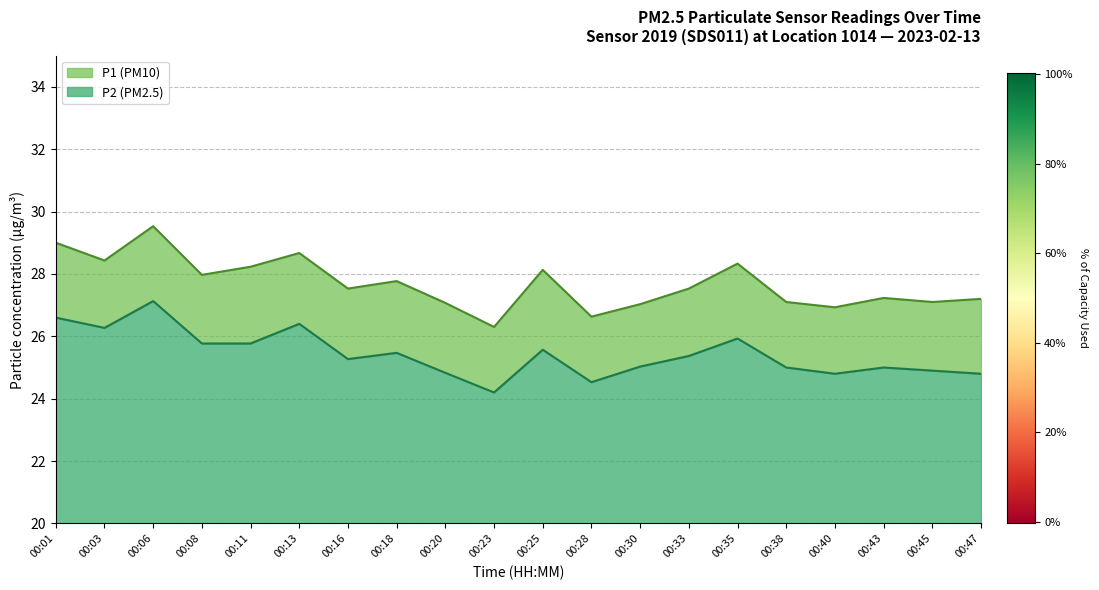

Between 00:16 and 00:38, which is larger?

00:16